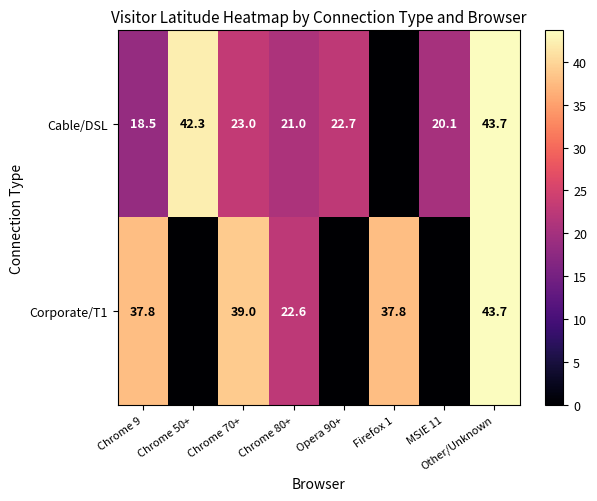

True or false: Cable/DSL has a value of 43.7 at Other/Unknown.

True